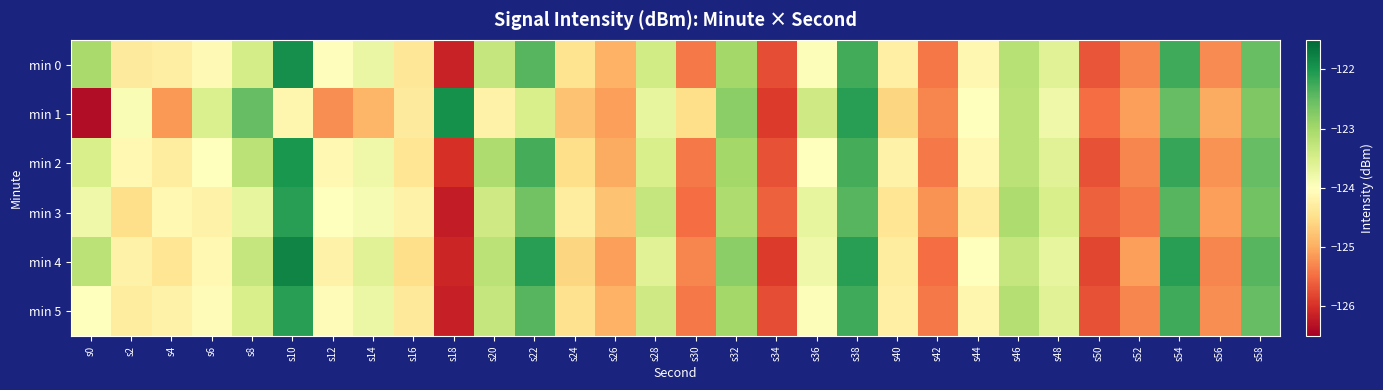

Reading left to right, what are all the values shown in this chart?

min 0: s0=-123.0	s2=-124.3	s4=-124.3	s6=-124.1	s8=-123.5	s10=-121.9	s12=-124.0	s14=-123.7	s16=-124.4	s18=-126.1	s20=-123.3	s22=-122.4	s24=-124.4	s26=-125.0	s28=-123.4	s30=-125.4	s32=-123.0	s34=-125.7	s36=-124.0	s38=-122.3	s40=-124.2	s42=-125.4	s44=-124.1	s46=-123.2	s48=-123.6	s50=-125.7	s52=-125.3	s54=-122.2	s56=-125.3	s58=-122.5
min 1: s0=-126.4	s2=-123.9	s4=-125.2	s6=-123.5	s8=-122.5	s10=-124.1	s12=-125.2	s14=-124.9	s16=-124.3	s18=-121.9	s20=-124.2	s22=-123.5	s24=-124.8	s26=-125.1	s28=-123.7	s30=-124.5	s32=-122.8	s34=-125.9	s36=-123.4	s38=-122.1	s40=-124.6	s42=-125.3	s44=-124.0	s46=-123.2	s48=-123.8	s50=-125.5	s52=-125.1	s54=-122.5	s56=-125.0	s58=-122.7
min 2: s0=-123.5	s2=-124.1	s4=-124.3	s6=-124.0	s8=-123.2	s10=-122.0	s12=-124.1	s14=-123.8	s16=-124.4	s18=-126.0	s20=-123.1	s22=-122.3	s24=-124.5	s26=-125.0	s28=-123.5	s30=-125.4	s32=-123.0	s34=-125.7	s36=-124.0	s38=-122.3	s40=-124.2	s42=-125.4	s44=-124.1	s46=-123.2	s48=-123.6	s50=-125.7	s52=-125.3	s54=-122.2	s56=-125.2	s58=-122.5
min 3: s0=-123.8	s2=-124.5	s4=-124.1	s6=-124.2	s8=-123.7	s10=-122.1	s12=-124.0	s14=-123.9	s16=-124.2	s18=-126.2	s20=-123.4	s22=-122.6	s24=-124.3	s26=-124.8	s28=-123.3	s30=-125.5	s32=-123.1	s34=-125.6	s36=-123.7	s38=-122.4	s40=-124.4	s42=-125.2	s44=-124.3	s46=-123.1	s48=-123.5	s50=-125.6	s52=-125.4	s54=-122.4	s56=-125.1	s58=-122.6
min 4: s0=-123.2	s2=-124.2	s4=-124.4	s6=-124.1	s8=-123.3	s10=-121.8	s12=-124.2	s14=-123.6	s16=-124.5	s18=-126.1	s20=-123.2	s22=-122.1	s24=-124.6	s26=-125.1	s28=-123.6	s30=-125.3	s32=-122.8	s34=-125.9	s36=-123.8	s38=-122.1	s40=-124.3	s42=-125.5	s44=-124.0	s46=-123.3	s48=-123.7	s50=-125.8	s52=-125.1	s54=-122.1	s56=-125.3	s58=-122.4
min 5: s0=-124.0	s2=-124.3	s4=-124.2	s6=-124.0	s8=-123.5	s10=-122.1	s12=-124.0	s14=-123.8	s16=-124.3	s18=-126.2	s20=-123.3	s22=-122.4	s24=-124.5	s26=-125.0	s28=-123.4	s30=-125.4	s32=-123.0	s34=-125.8	s36=-124.0	s38=-122.2	s40=-124.2	s42=-125.4	s44=-124.2	s46=-123.2	s48=-123.6	s50=-125.7	s52=-125.3	s54=-122.2	s56=-125.2	s58=-122.5